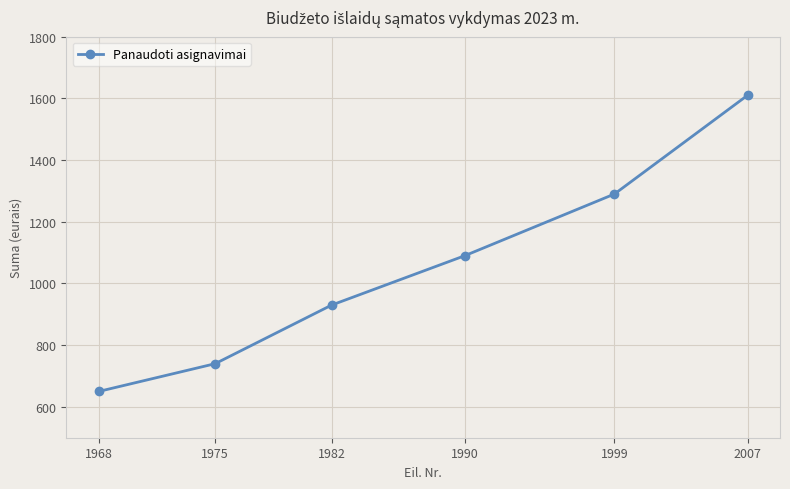

True or false: there are more than 0 points higher than both neighbors.

False